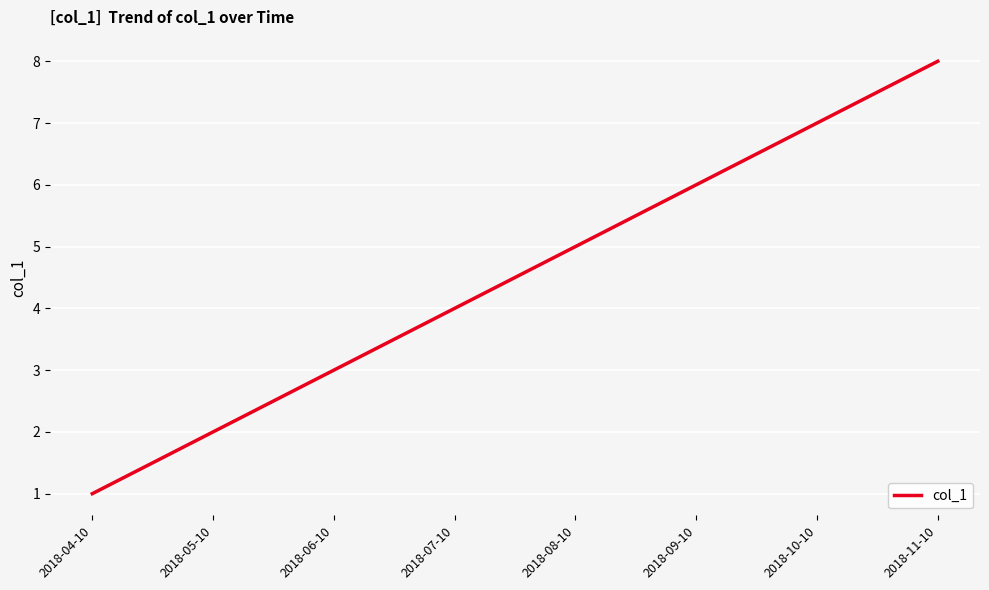

What is the minimum value shown in the chart?

1